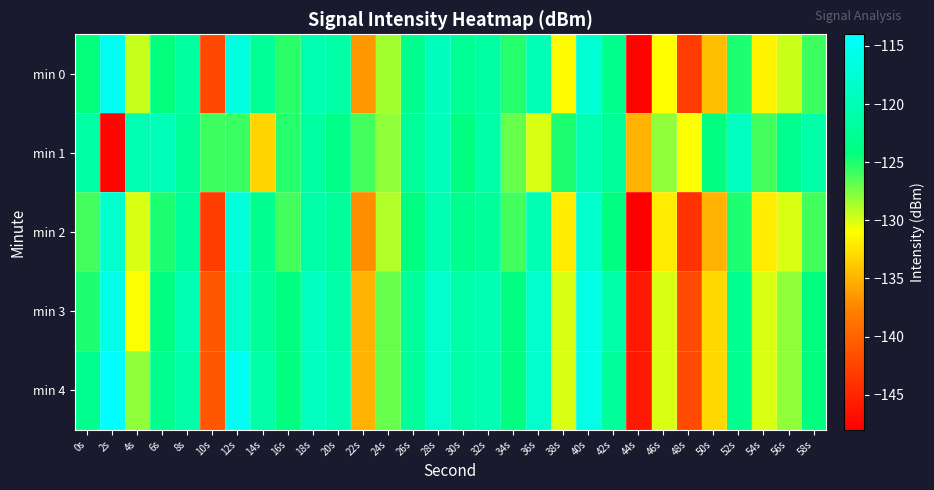

Which series changed the most between 34s and 36s?

min 2